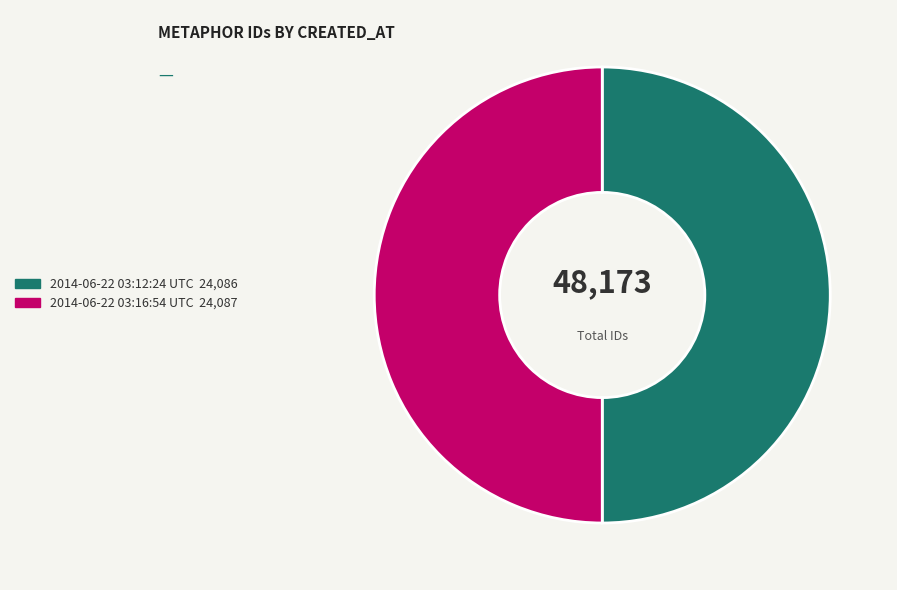

Count the number of slices in the pie.

2